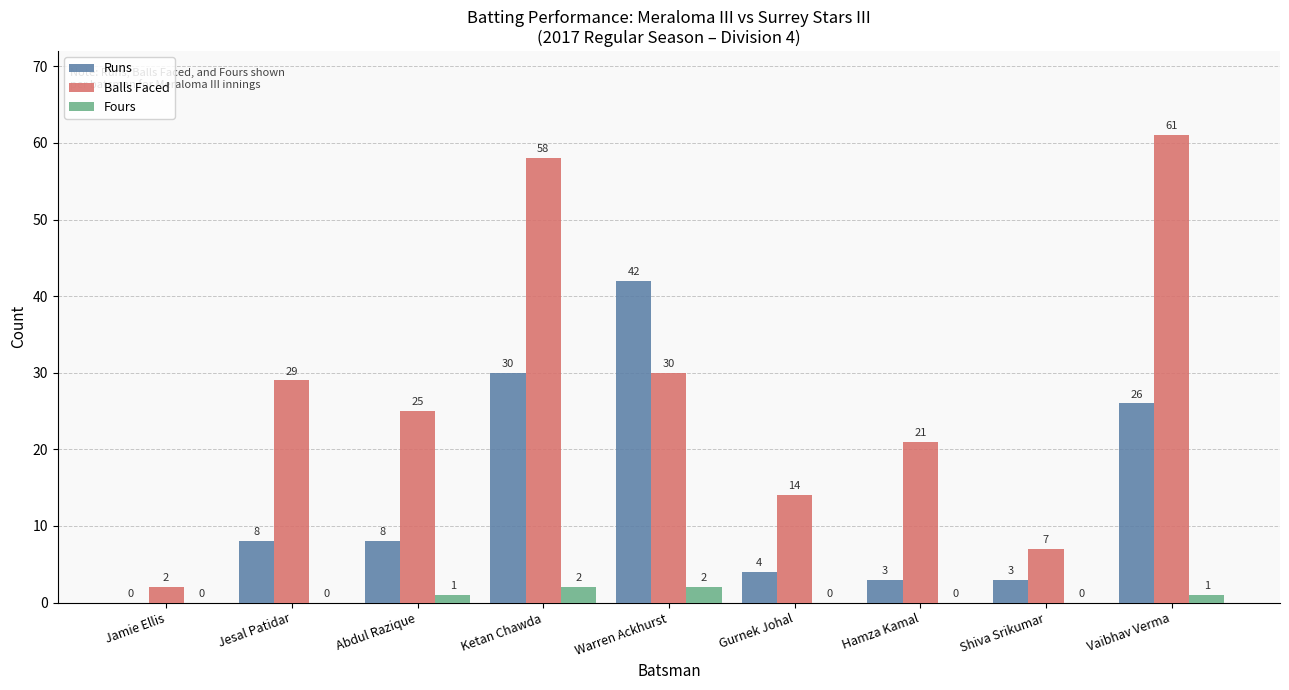

True or false: Balls Faced has a value of 14 at Gurnek Johal.

True